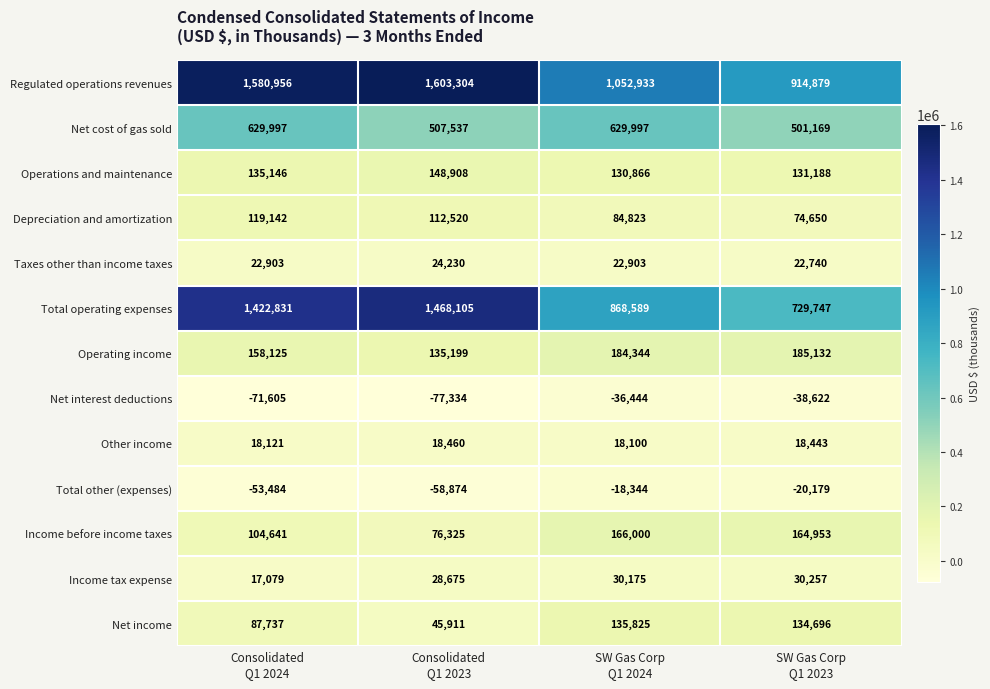

What is the maximum value shown in the chart?

1603304